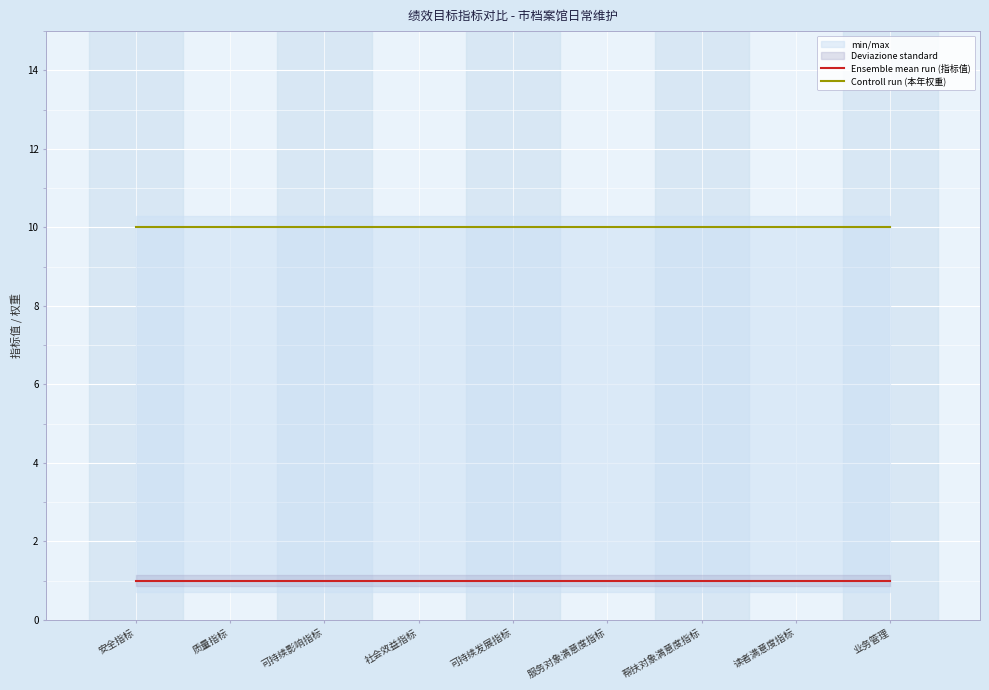

True or false: Ensemble mean run (指标值) and Controll run (本年权重) intersect in this chart.

False